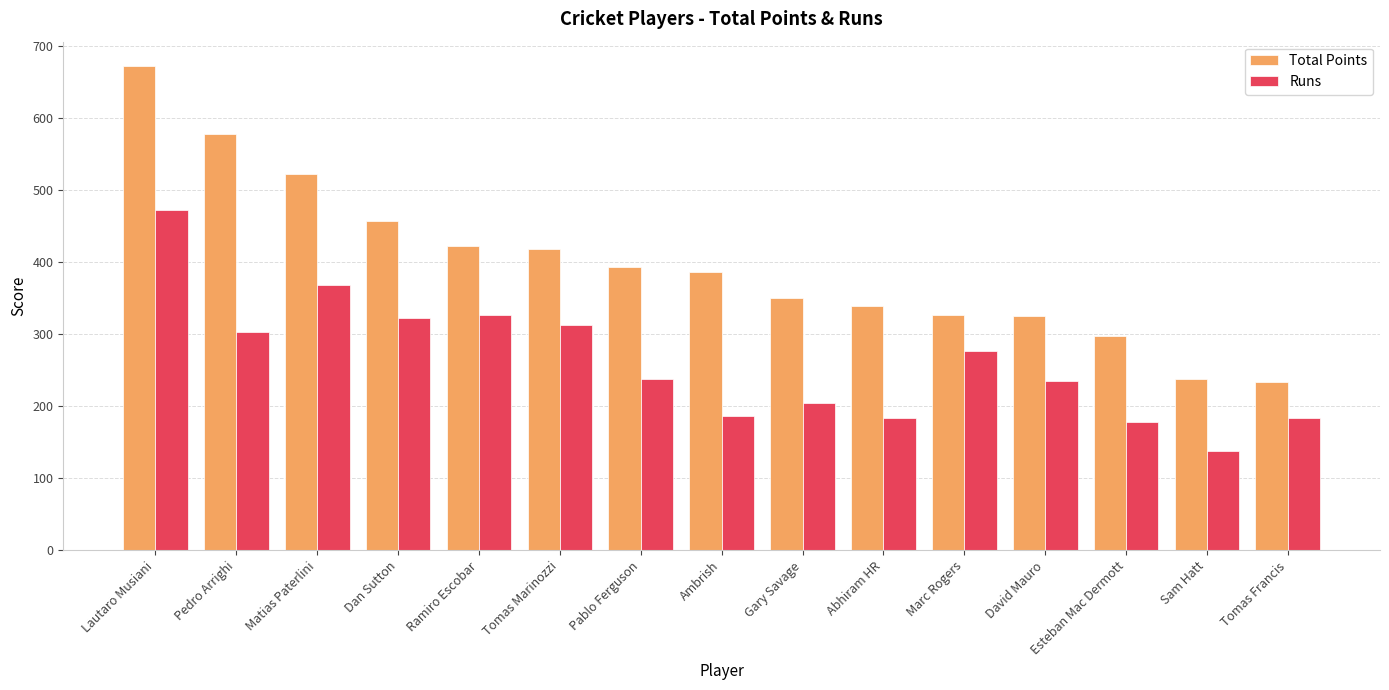

What is the sum of all Total Points values?

5960